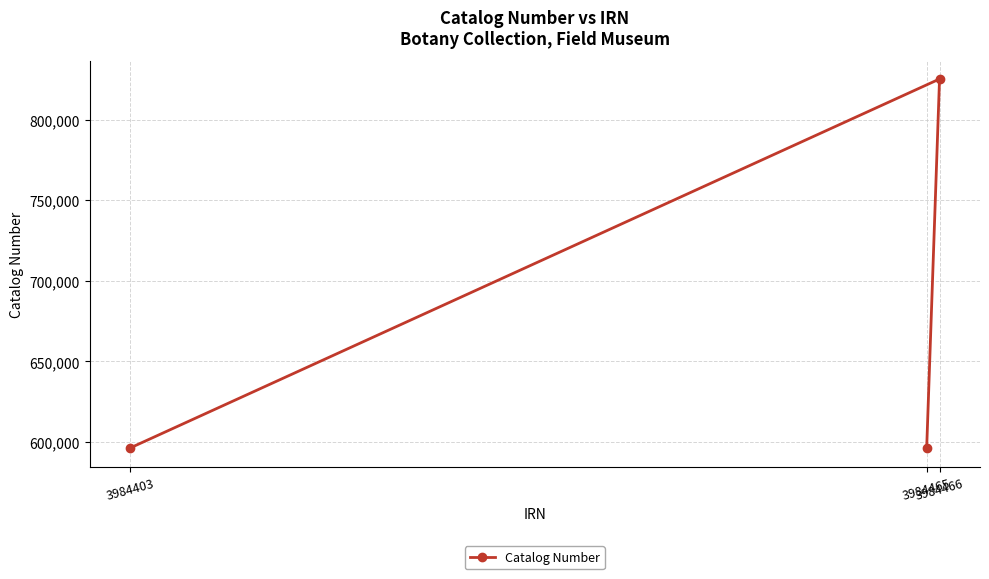

Which label corresponds to the smallest value in the chart?

3984465